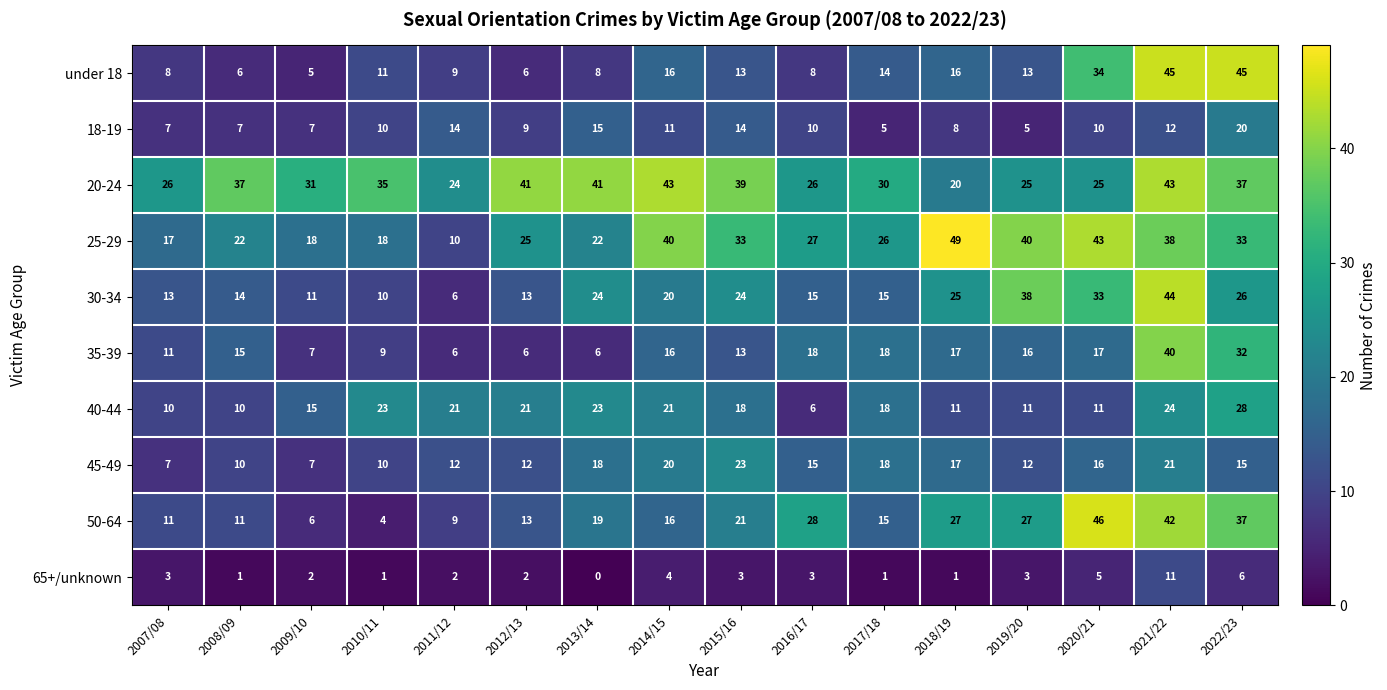

The 50-64 series shows 6 at 2017/18. True or false?

False